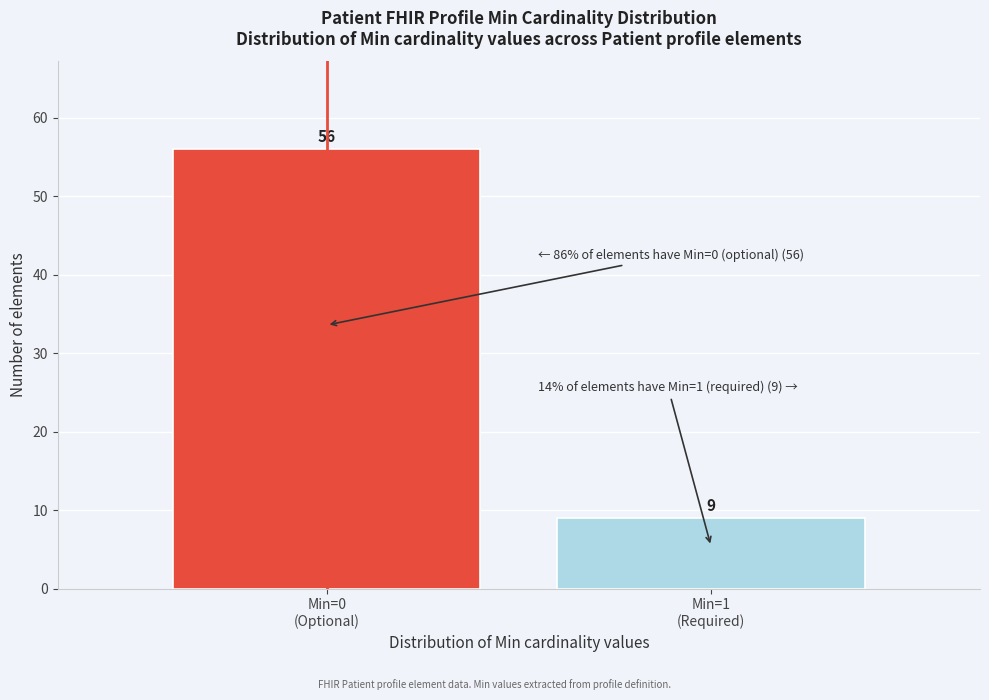

Reading left to right, what are all the values shown in this chart?

56	9